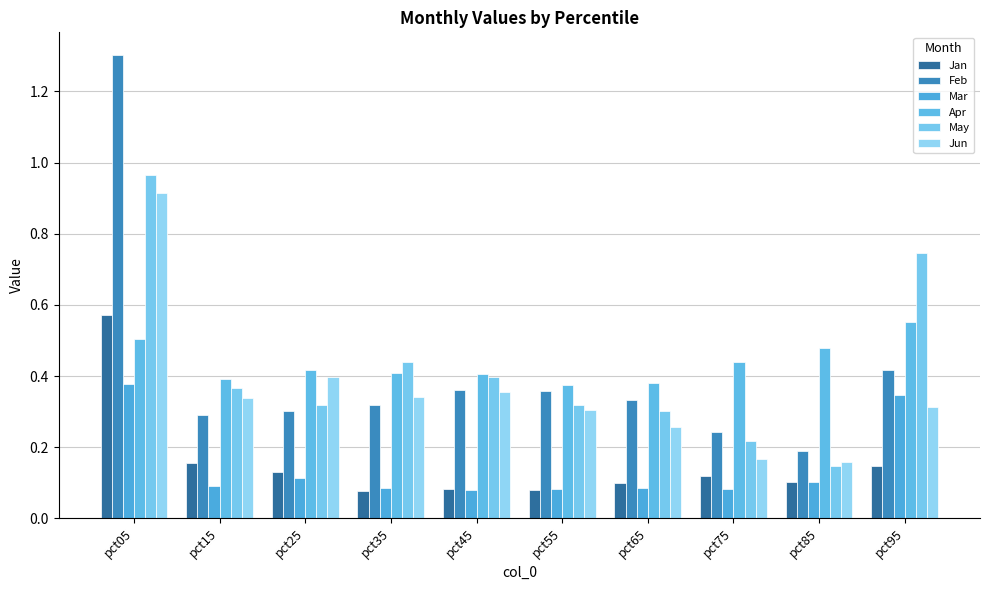

Reading right to left, list all the values displayed in this chart.

Jan: pct95=0.1	pct85=0.1	pct75=0.1	pct65=0.1	pct55=0.1	pct45=0.1	pct35=0.1	pct25=0.1	pct15=0.2	pct05=0.6
Feb: pct95=0.4	pct85=0.2	pct75=0.2	pct65=0.3	pct55=0.4	pct45=0.4	pct35=0.3	pct25=0.3	pct15=0.3	pct05=1.3
Mar: pct95=0.3	pct85=0.1	pct75=0.1	pct65=0.1	pct55=0.1	pct45=0.1	pct35=0.1	pct25=0.1	pct15=0.1	pct05=0.4
Apr: pct95=0.6	pct85=0.5	pct75=0.4	pct65=0.4	pct55=0.4	pct45=0.4	pct35=0.4	pct25=0.4	pct15=0.4	pct05=0.5
May: pct95=0.7	pct85=0.1	pct75=0.2	pct65=0.3	pct55=0.3	pct45=0.4	pct35=0.4	pct25=0.3	pct15=0.4	pct05=1.0
Jun: pct95=0.3	pct85=0.2	pct75=0.2	pct65=0.3	pct55=0.3	pct45=0.4	pct35=0.3	pct25=0.4	pct15=0.3	pct05=0.9